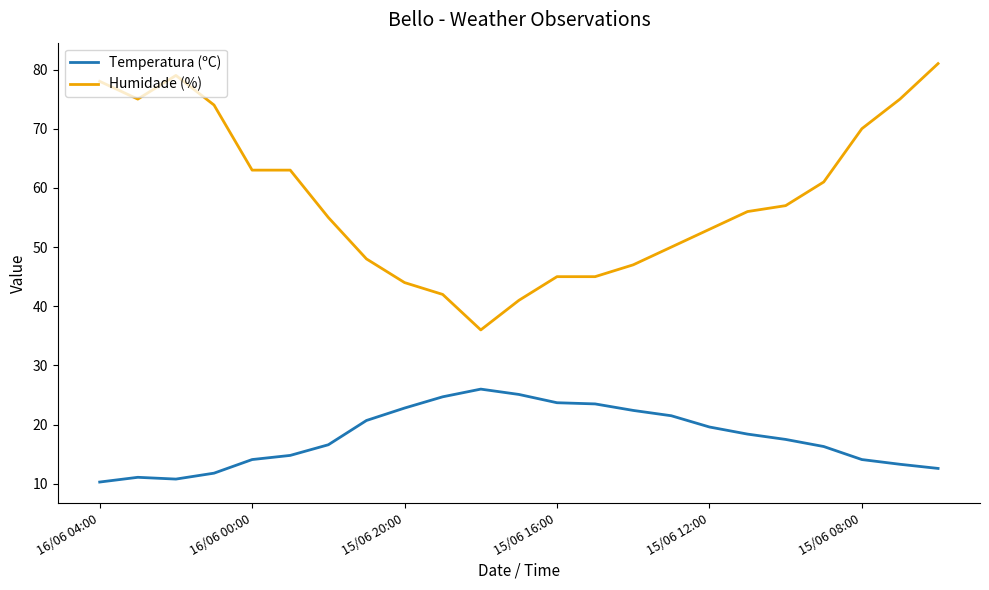

List the series in order of their peak value, lowest first.

Temperatura (ºC), Humidade (%)